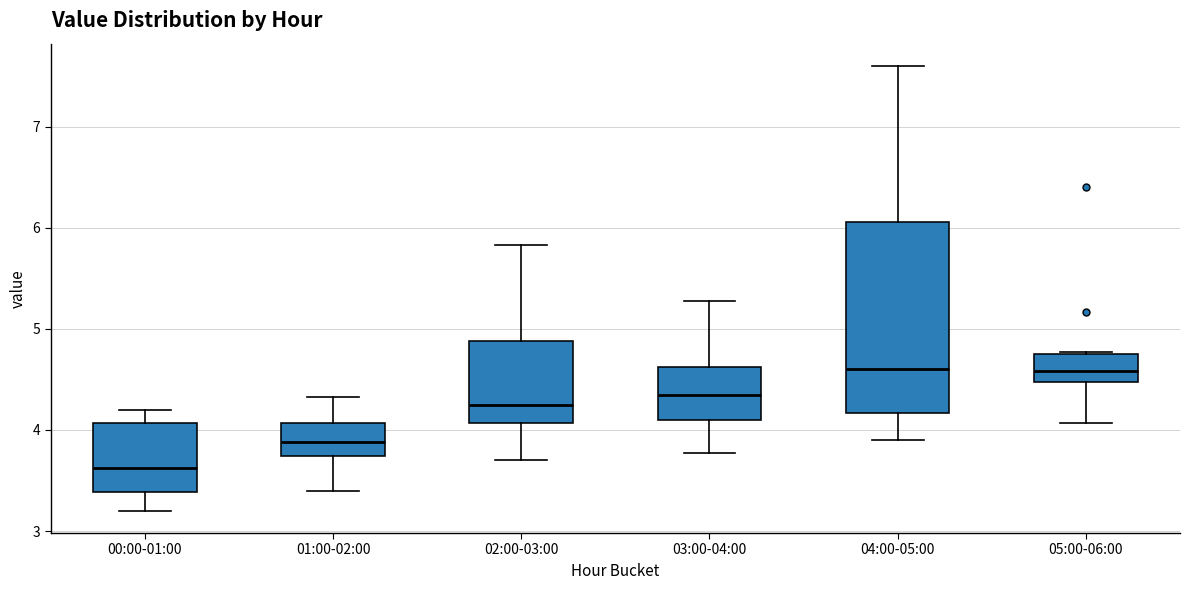

Reading left to right, transcribe this box plot: for each box, give where its median line is, the range the box spans, and where its two whiskers end, as read against the y-axis. The values are not printed on the chart, so give them approximately, as read against the axis.

00:00-01:00: median 3.6, box 3.4 to 4.1, whiskers 3.2 to 4.2
01:00-02:00: median 3.9, box 3.7 to 4.1, whiskers 3.4 to 4.3
02:00-03:00: median 4.3, box 4.1 to 4.9, whiskers 3.7 to 5.8
03:00-04:00: median 4.4, box 4.1 to 4.6, whiskers 3.8 to 5.3
04:00-05:00: median 4.6, box 4.2 to 6.1, whiskers 3.9 to 7.6
05:00-06:00: median 4.6, box 4.5 to 4.8, whiskers 4.1 to 4.8